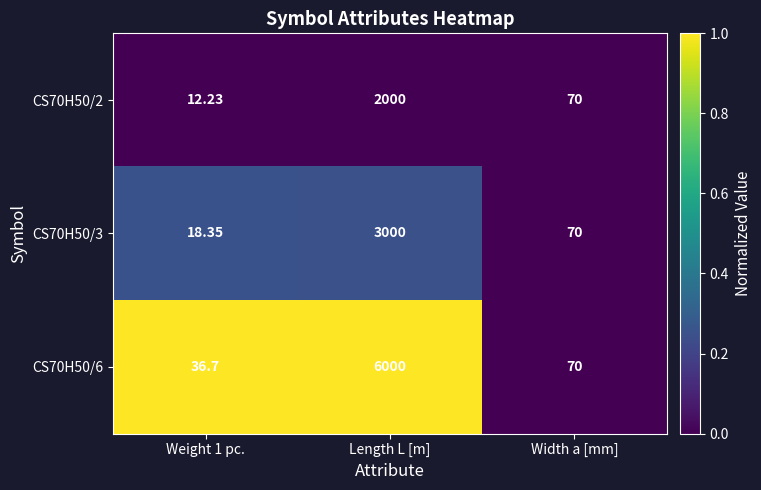

Is the value of CS70H50/6 at Length L [m] greater than the value of CS70H50/2 at Weight 1 pc.?

Yes